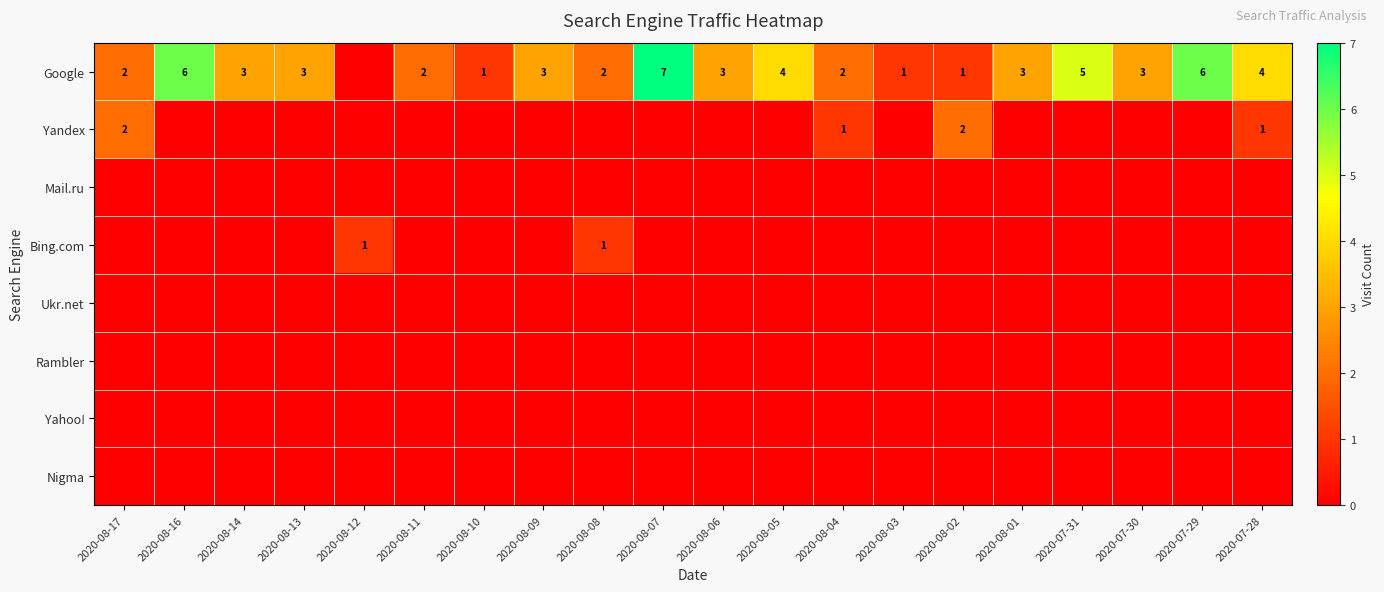

Which series has the widest spread of values?

Google